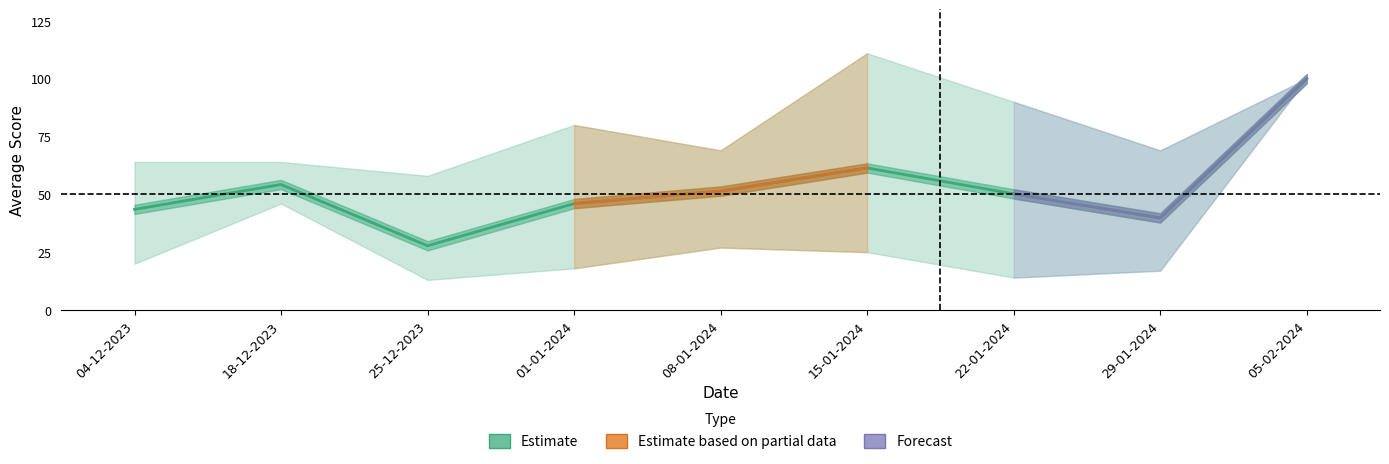

What is the highest value of the home_score_lower series?

100.0